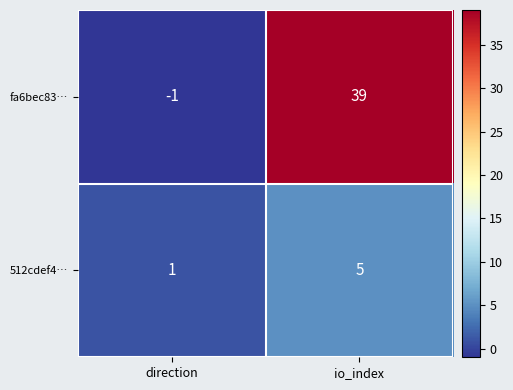

What is the minimum value shown in the chart?

-1